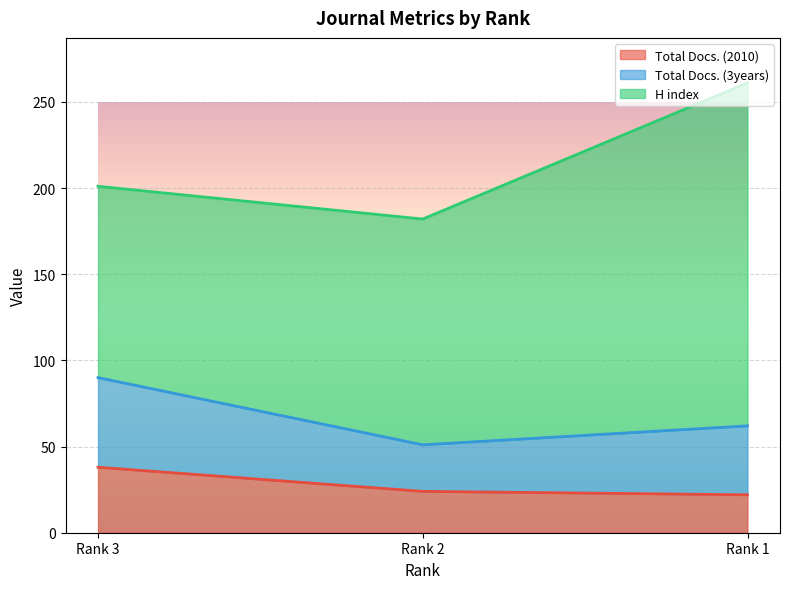

What is the smallest value displayed?

22